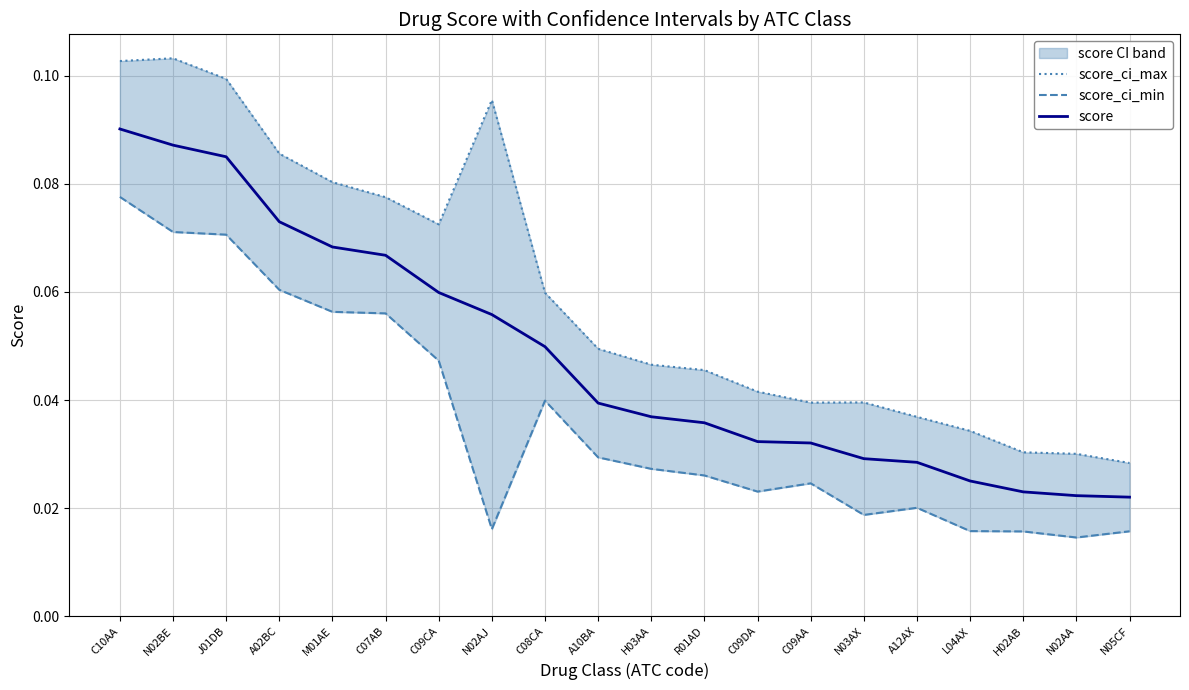

The value of score_ci_min at C07AB is 0.0. True or false?

False